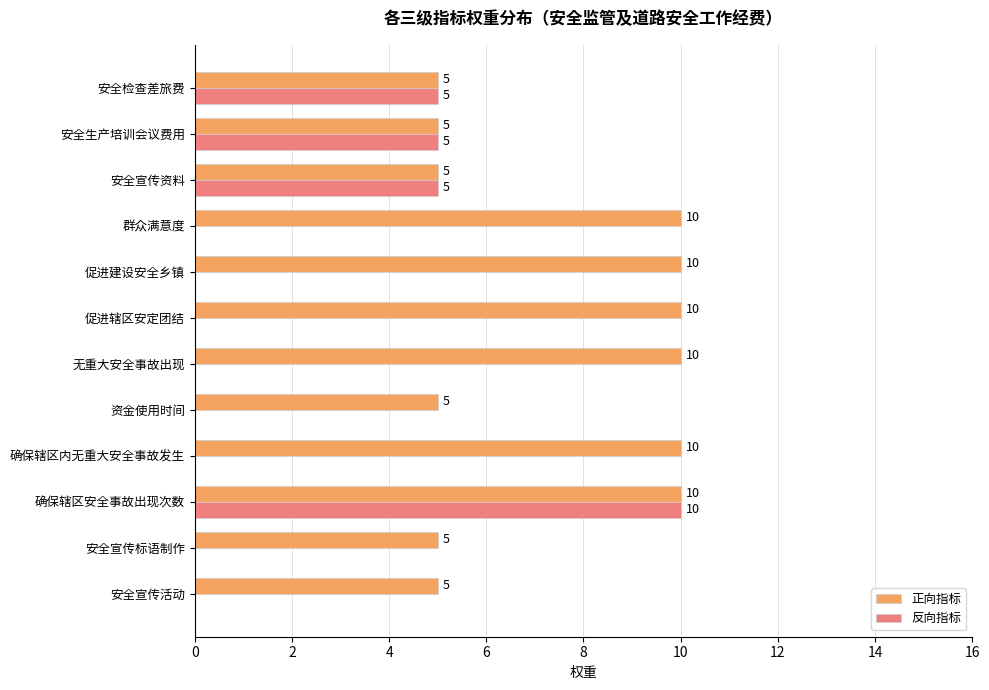

What is the sum of the 反向指标 values at 安全检查差旅费 and 安全宣传资料?

10